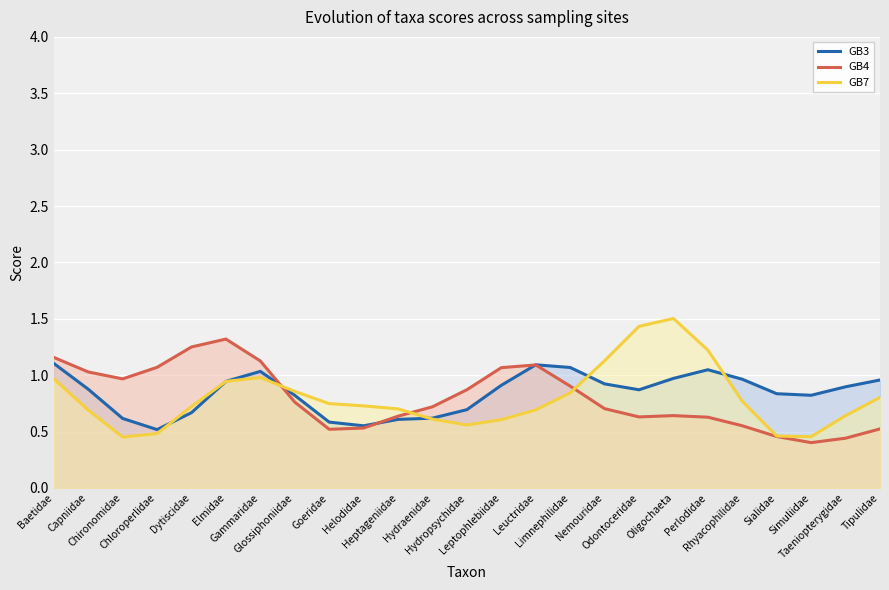

What is the label of the 22nd point from the right?

Chloroperlidae